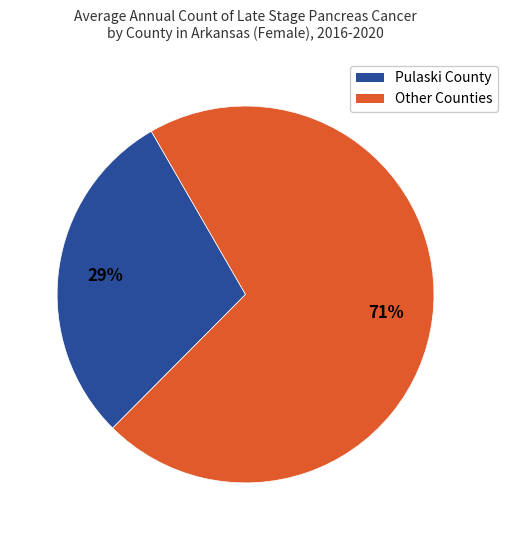

To the nearest percent, what is the average slice percentage?

50%